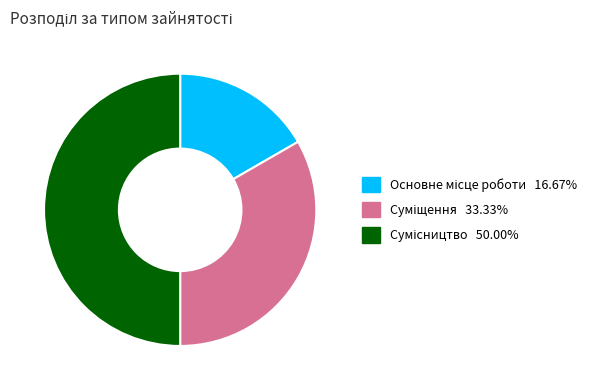

Count the number of slices in the pie.

3